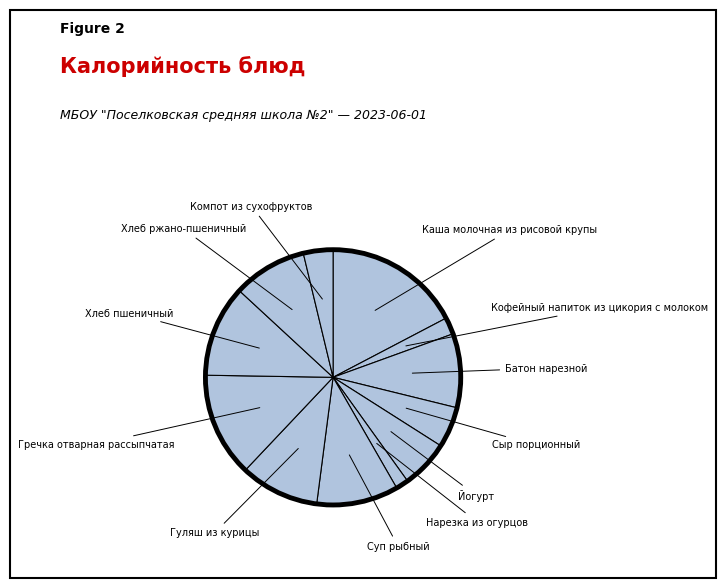

Is there any slice that represents more than half of the pie?

No